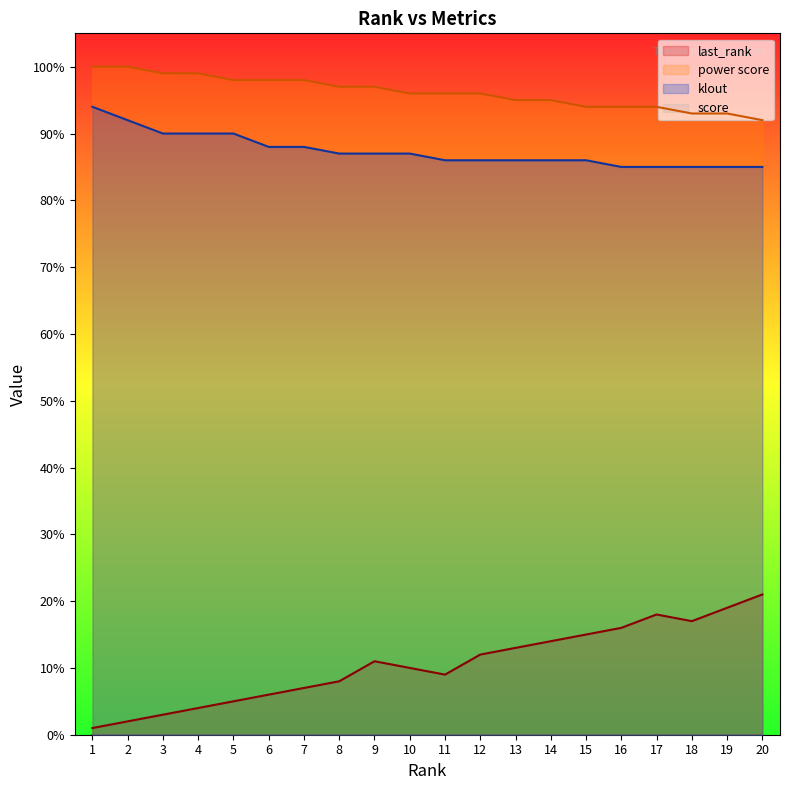

How many lines are shown in the chart?

4